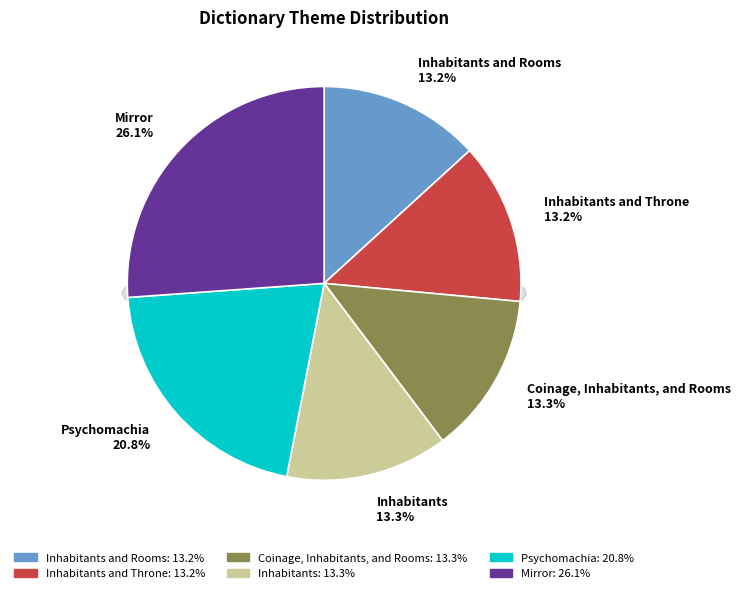

To the nearest percent, what is the average slice percentage?

17%